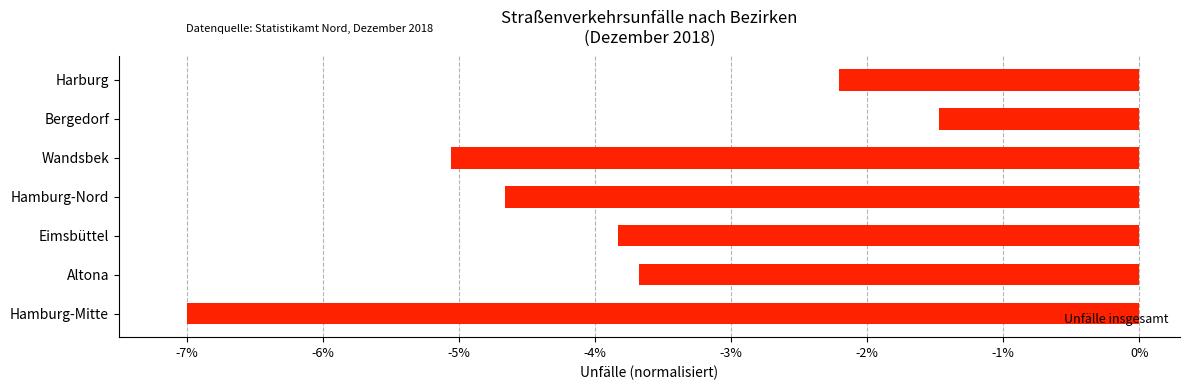

Reading top to bottom, extract all data points from this chart.

-2.2	-1.5	-5.1	-4.7	-3.8	-3.7	-7.0